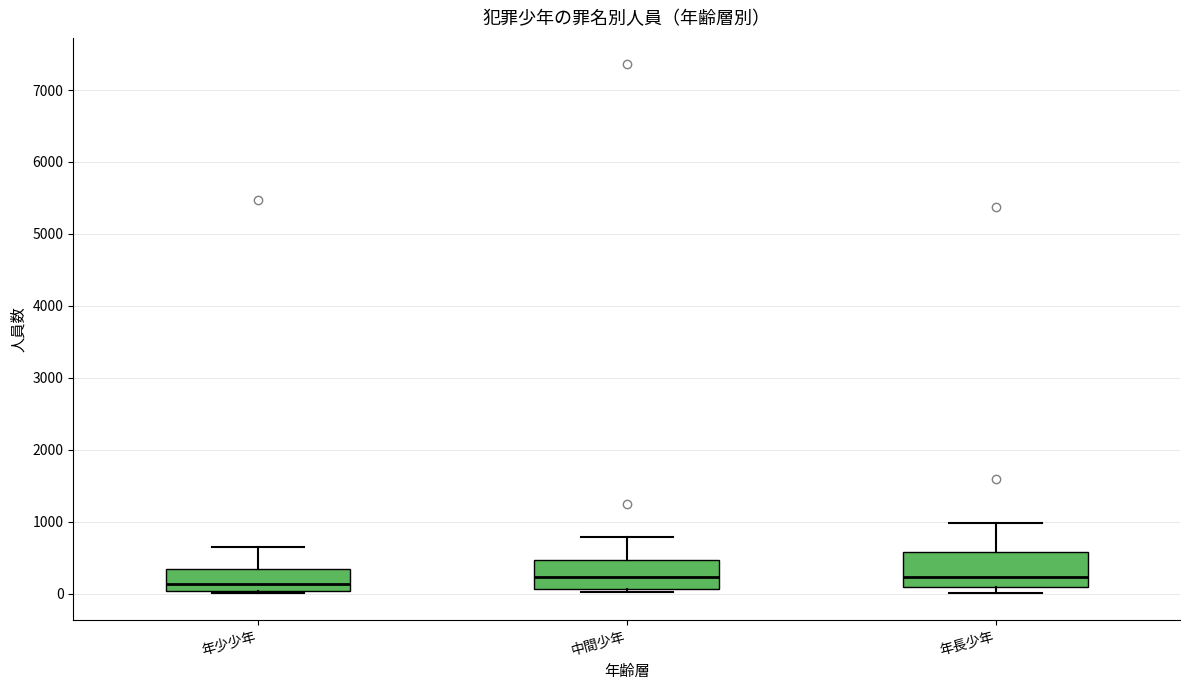

Reading left to right, transcribe this box plot: for each box, give where its median line is, the range the box spans, and where its two whiskers end, as read against the y-axis. The values are not printed on the chart, so give them approximately, as read against the axis.

年少少年: median 100, box 0 to 300, whiskers 0 (just below the box's lower edge) to 700
中間少年: median 200, box 100 to 500, whiskers 0 to 800
年長少年: median 200, box 100 to 600, whiskers 0 to 1000